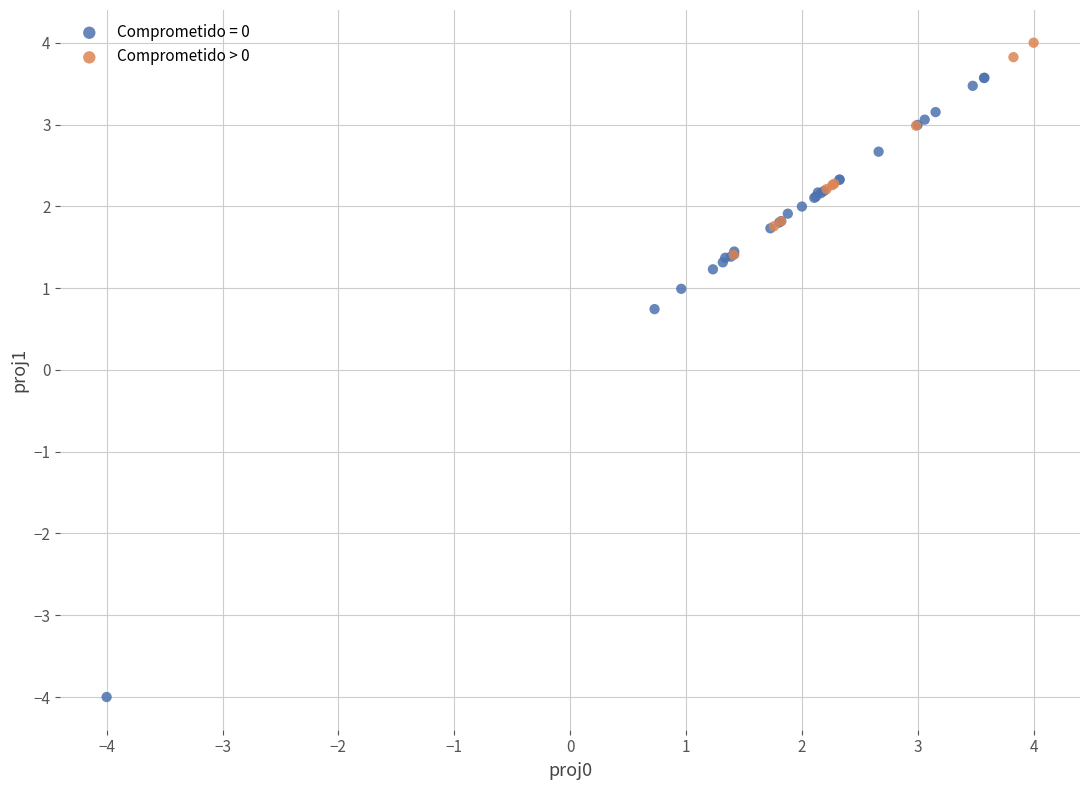

Which series has the widest spread of Y values?

Comprometido = 0